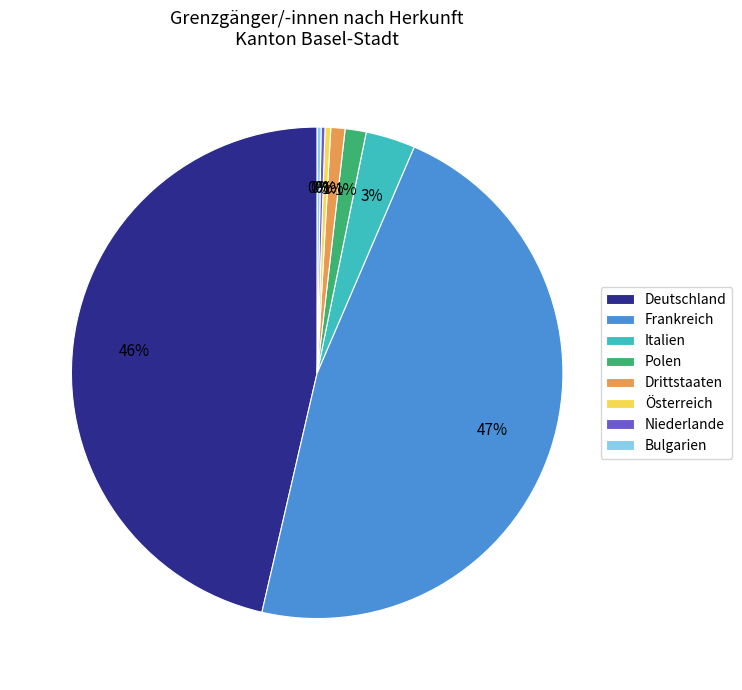

Which category has the biggest portion of the pie?

Frankreich